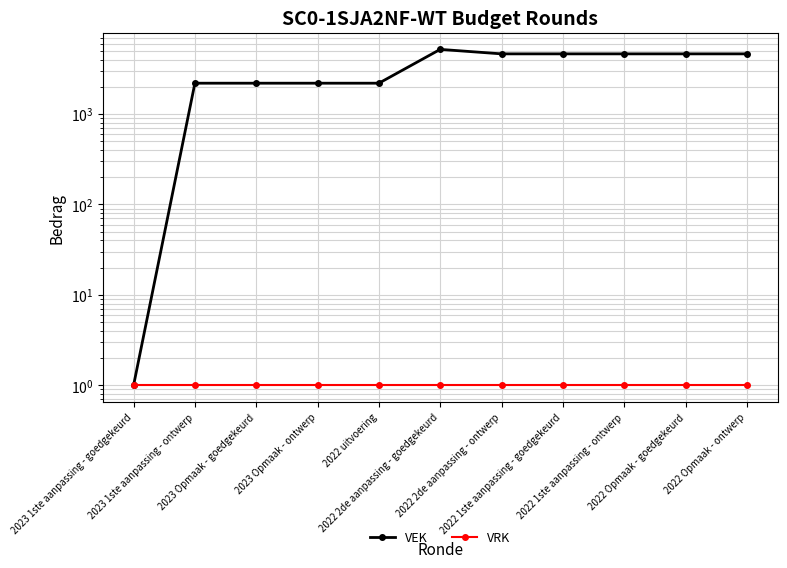

What is the value of the VRK point at the 5th from the left?

1